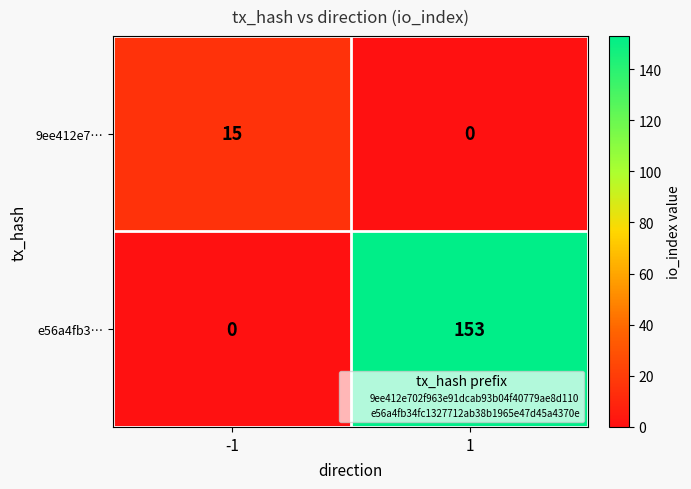

List the series in order of their overall mean, highest first.

e56a4fb3…, 9ee412e7…